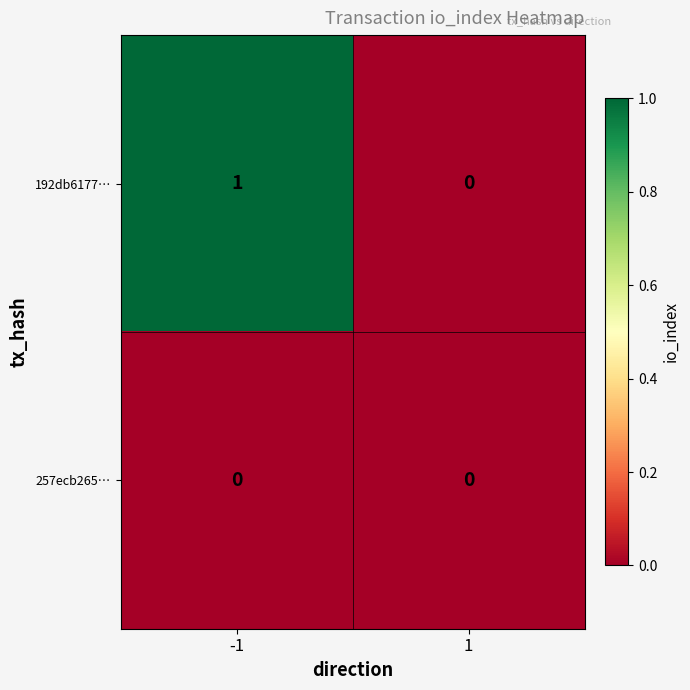

Reading left to right, transcribe all the data shown in this chart.

192db6177…: 1	0
257ecb265…: 0	0